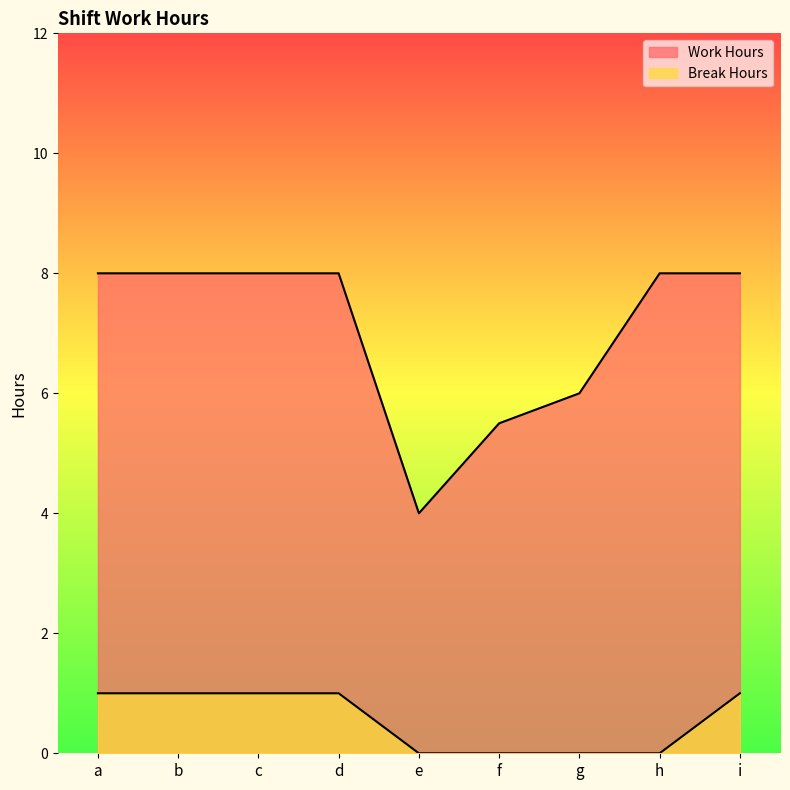

Where is Work Hours nearest to the value 6?

g